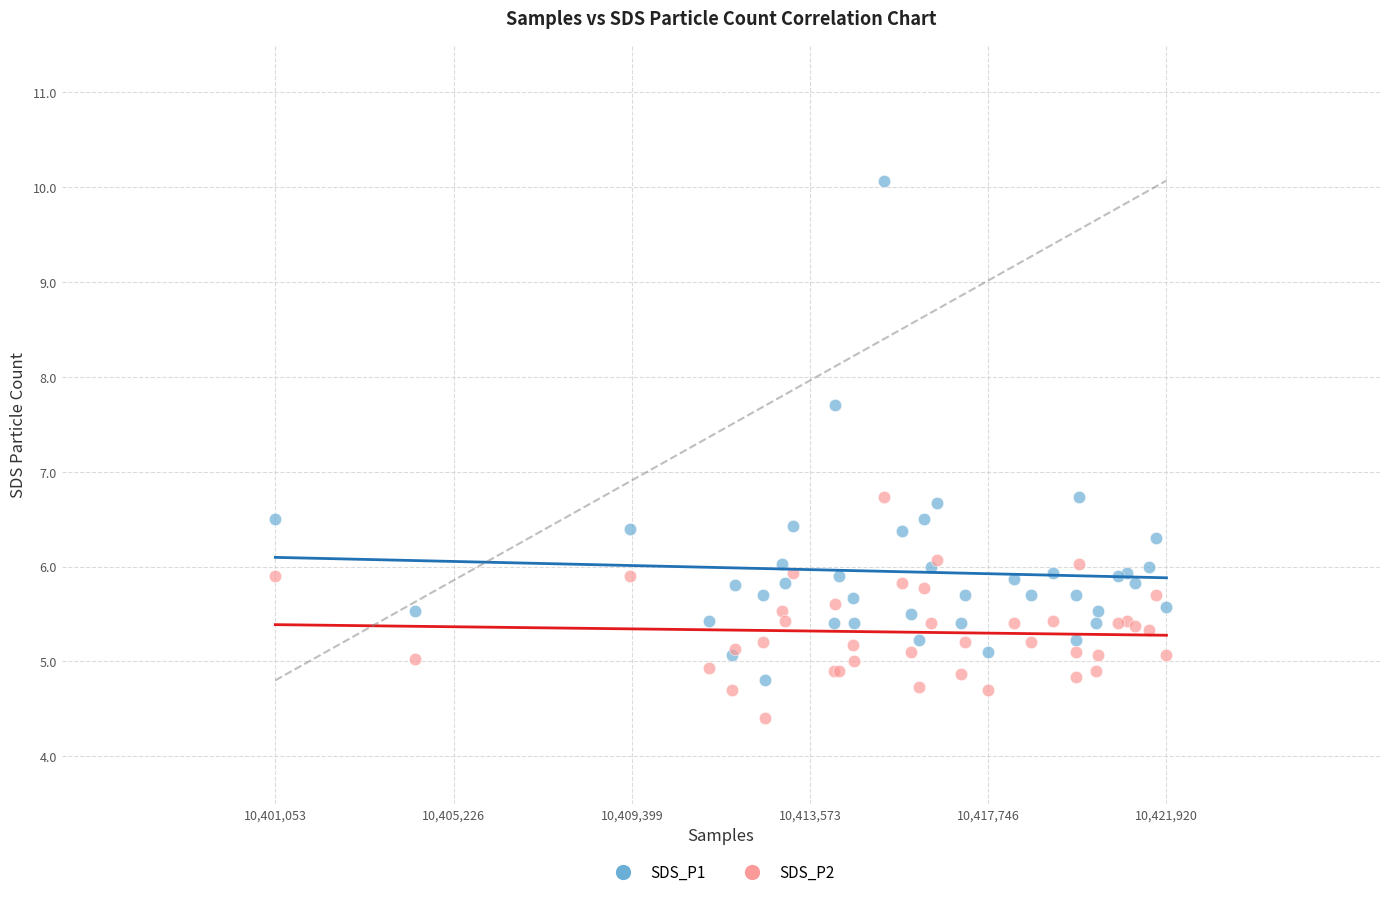

What is the X range (max minus min) for the scatter plot?

20867.0